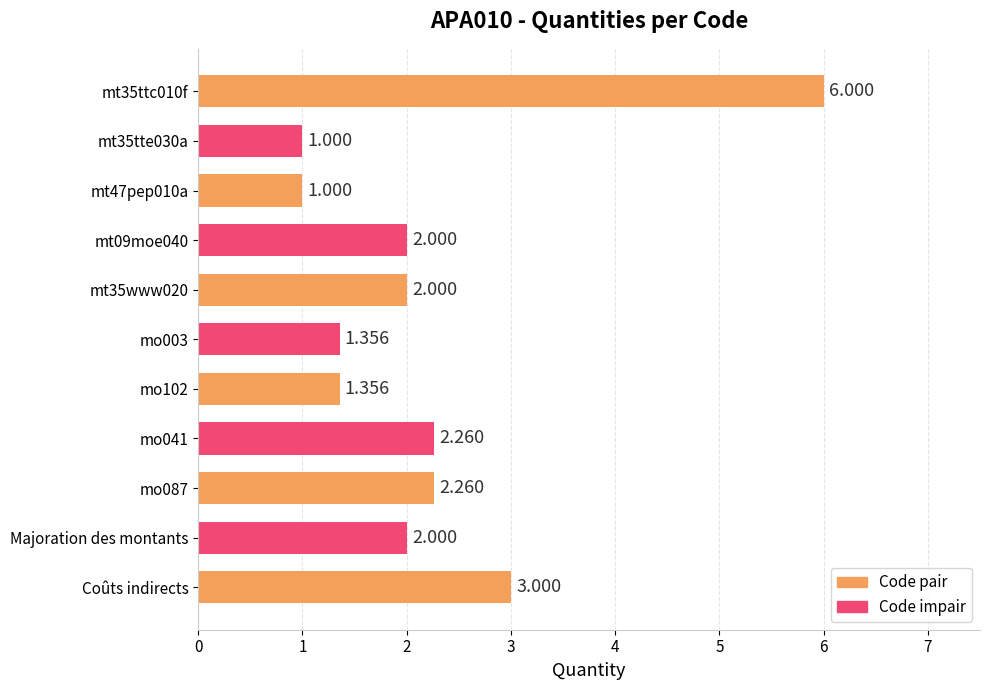

Where is the data nearest to the value 3?

Coûts indirects